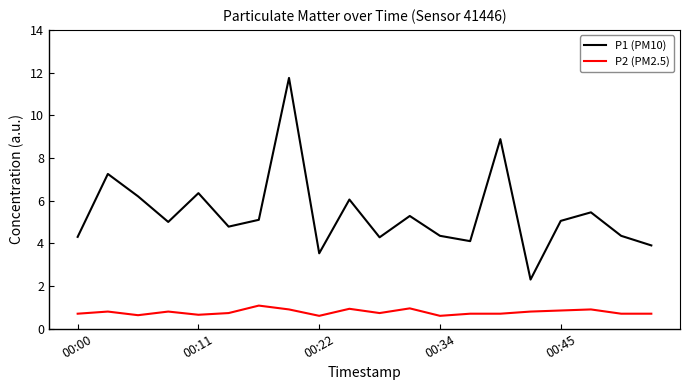

Which series has the largest range (max minus min)?

P1 (PM10)